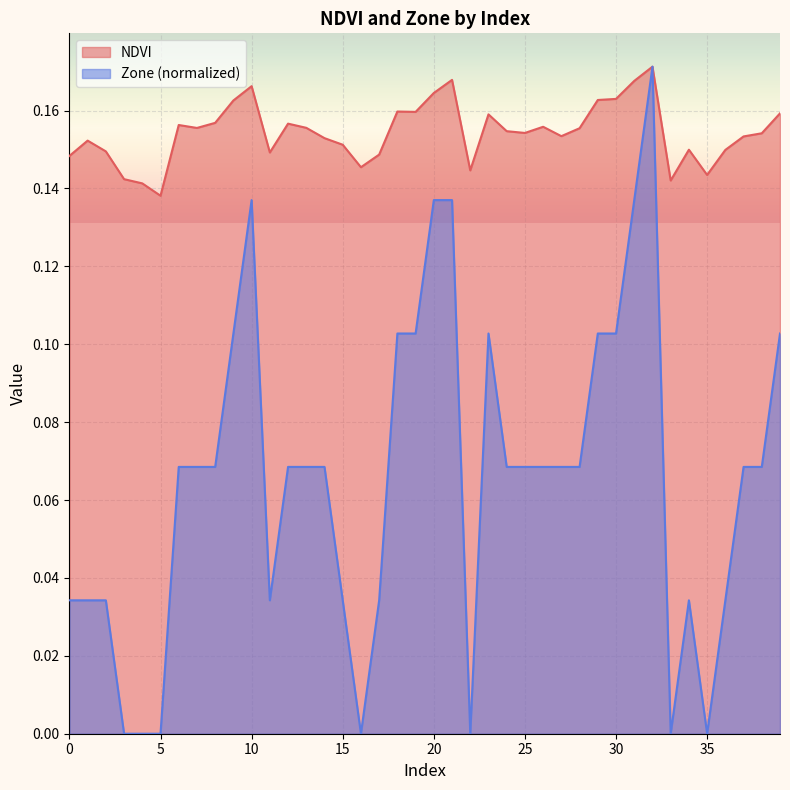

True or false: NDVI and Zone intersect in this chart.

False